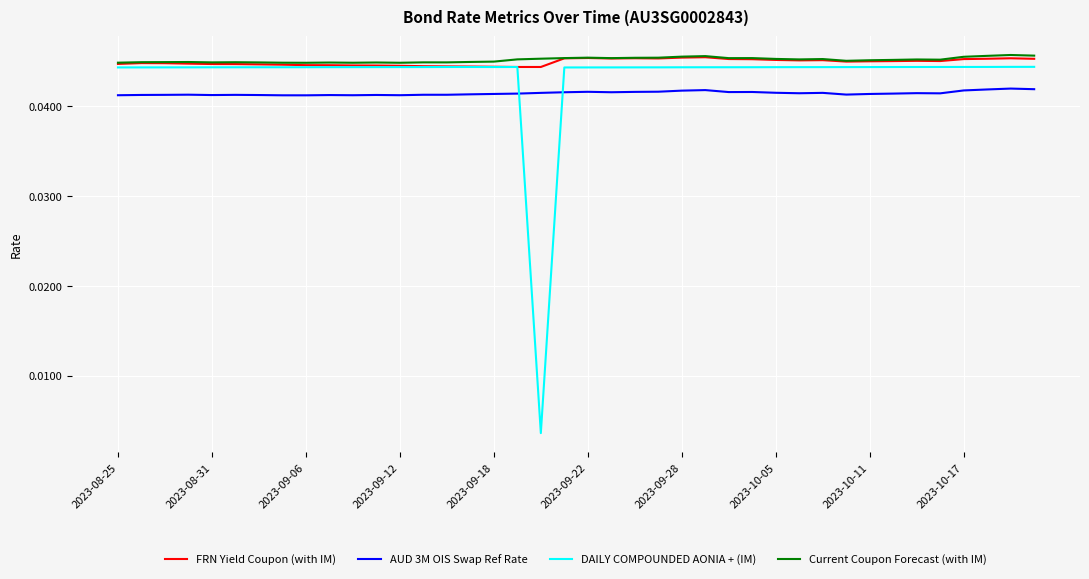

How many intersections are there between DAILY COMPOUNDED AONIA + (IM) and AUD 3M OIS Swap Ref Rate?

2